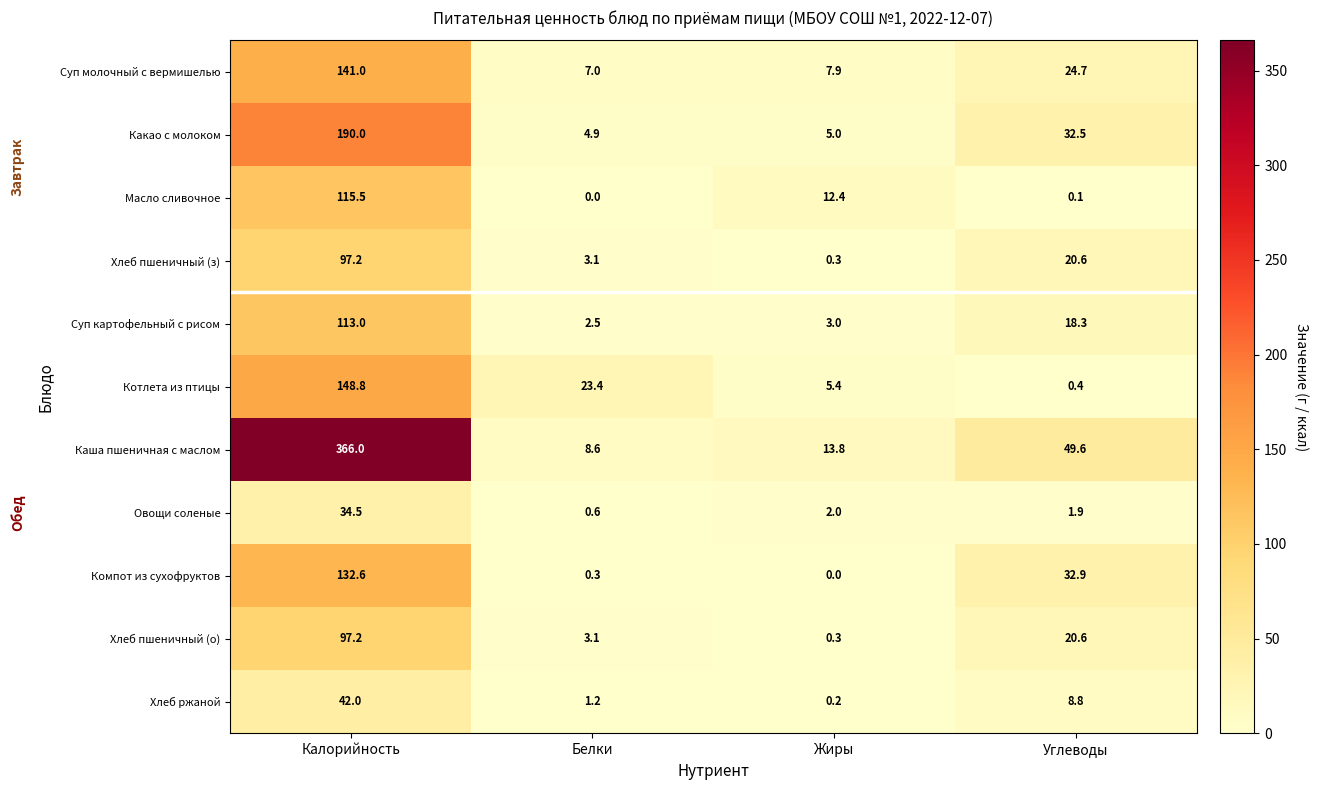

What is the sum of all Хлеб пшеничный (з) values?

121.2